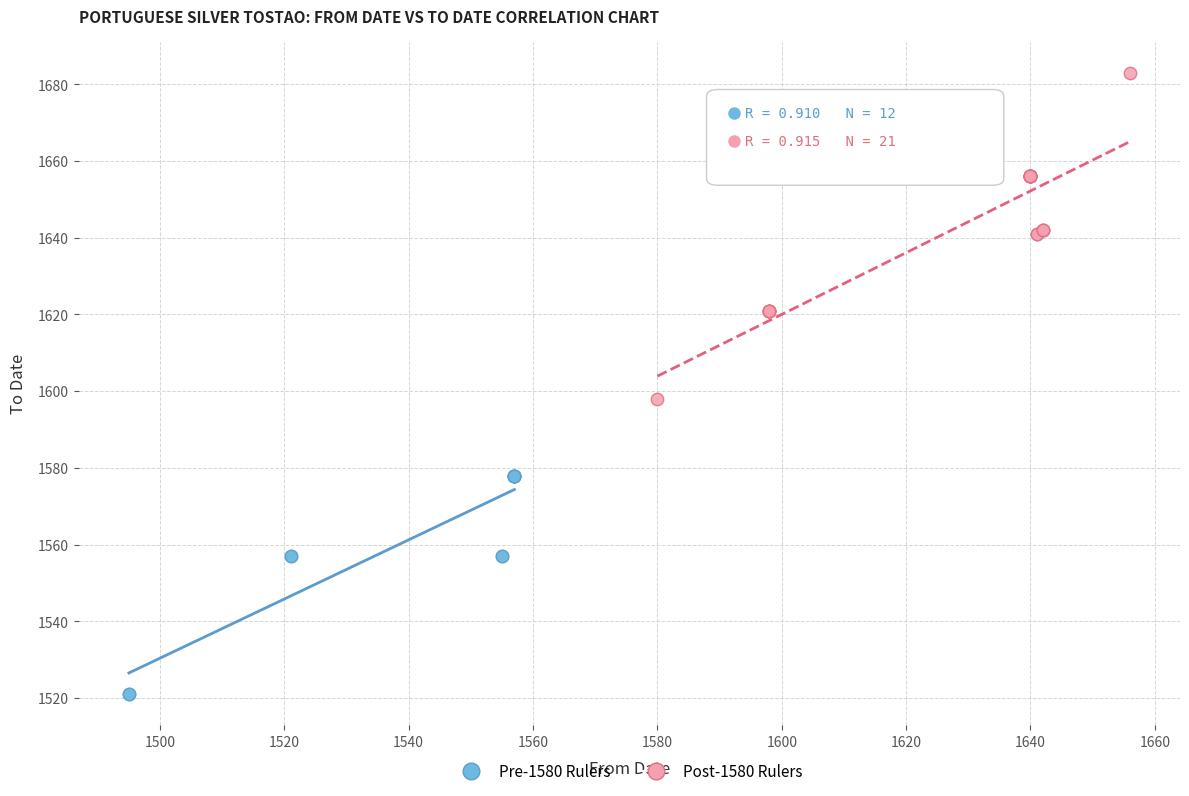

Which series reaches the minimum Y coordinate?

Pre-1580 Rulers